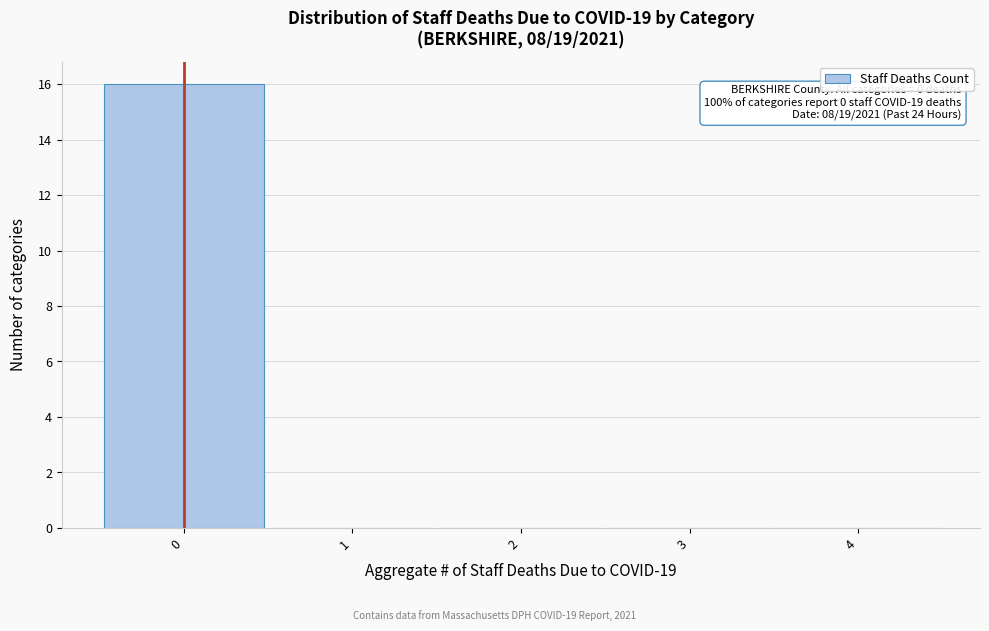

Over which range of the x-axis is the bar tallest?

-0.5 to 0.5